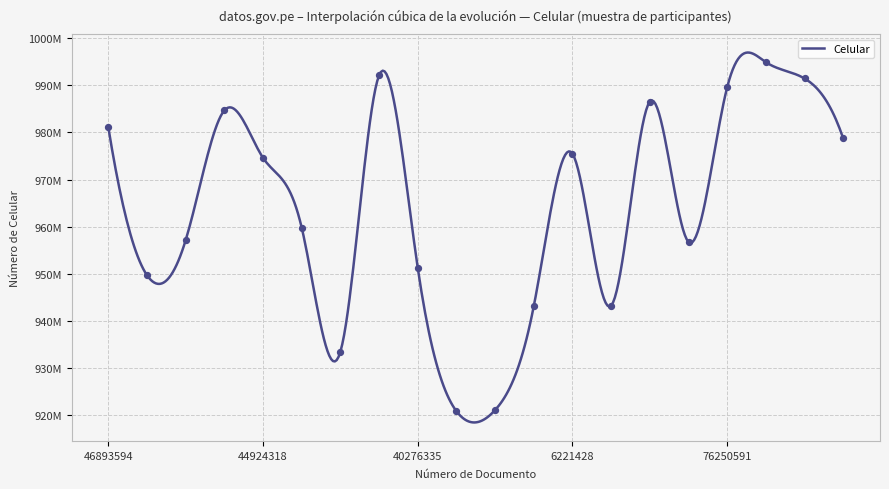

Does the chart have visible grid lines?

Yes